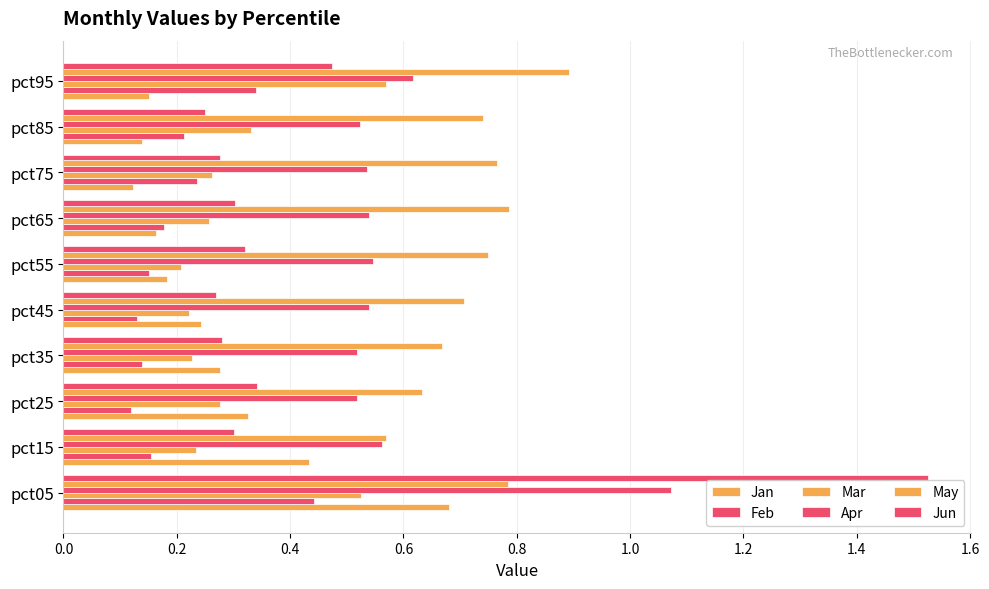

How many distinct data groups are displayed?

6